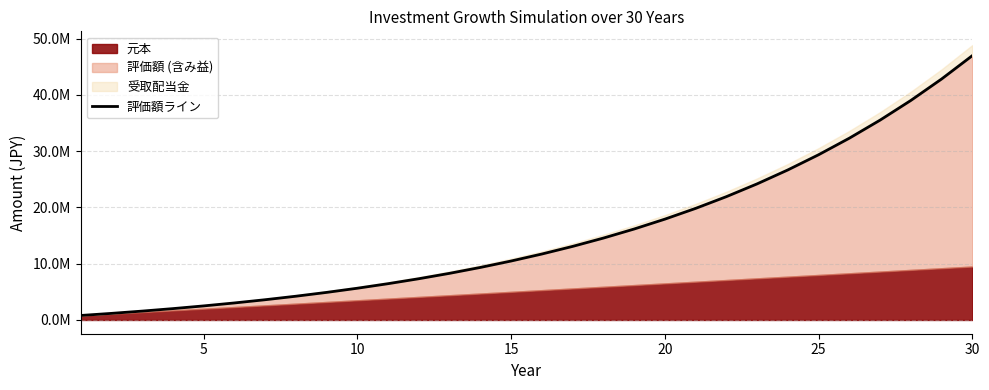

True or false: there are more than 2 points higher than both neighbors.

False